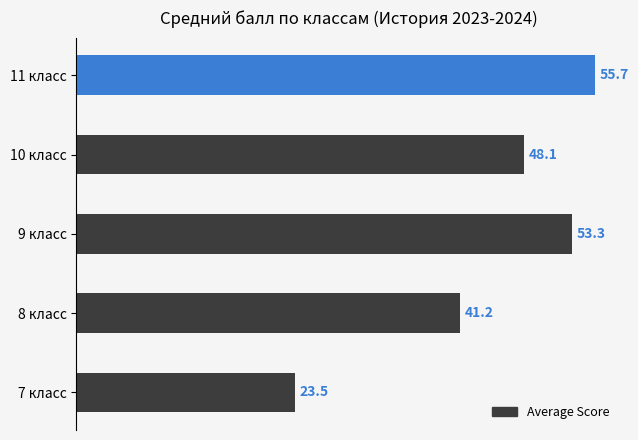

How many categories are shown in the chart?

5